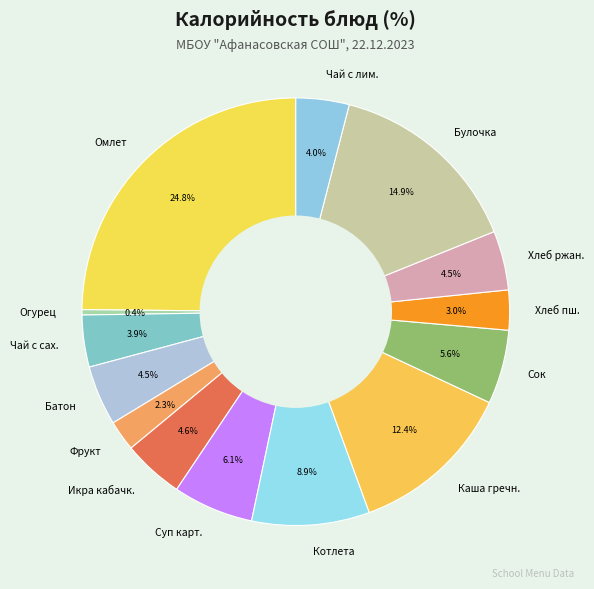

Does Каша гречн. represent more than half of the total?

No